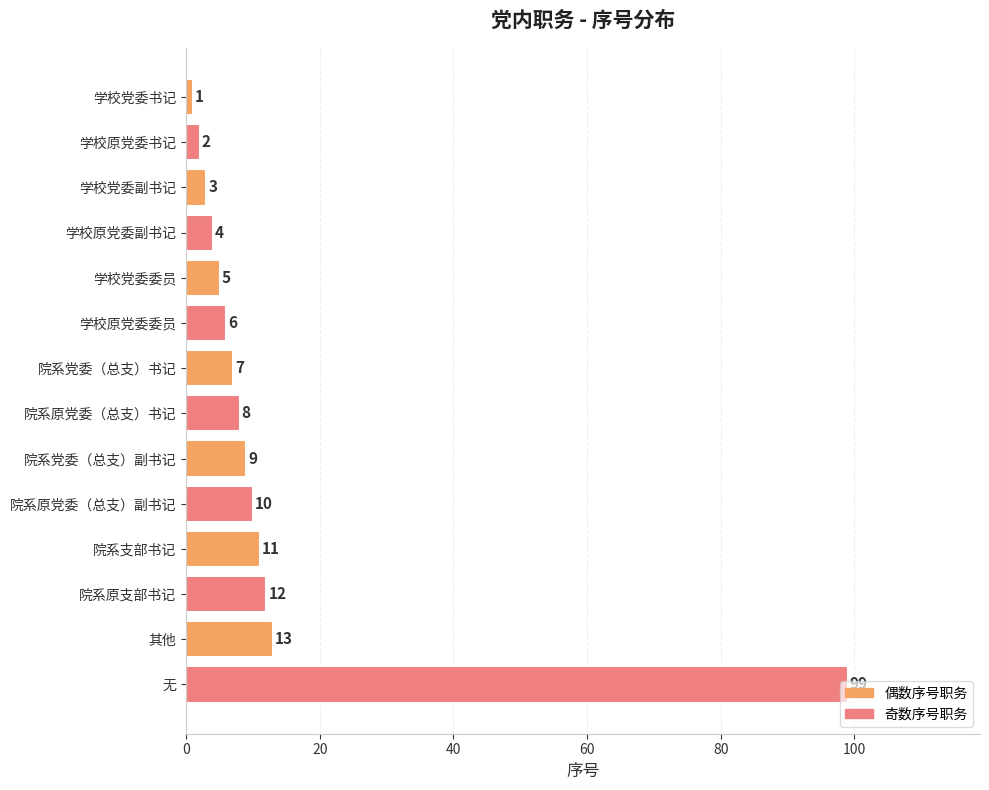

List the labels in order of value, smallest first.

学校党委书记, 学校原党委书记, 学校党委副书记, 学校原党委副书记, 学校党委委员, 学校原党委委员, 院系党委（总支）书记, 院系原党委（总支）书记, 院系党委（总支）副书记, 院系原党委（总支）副书记, 院系支部书记, 院系原支部书记, 其他, 无